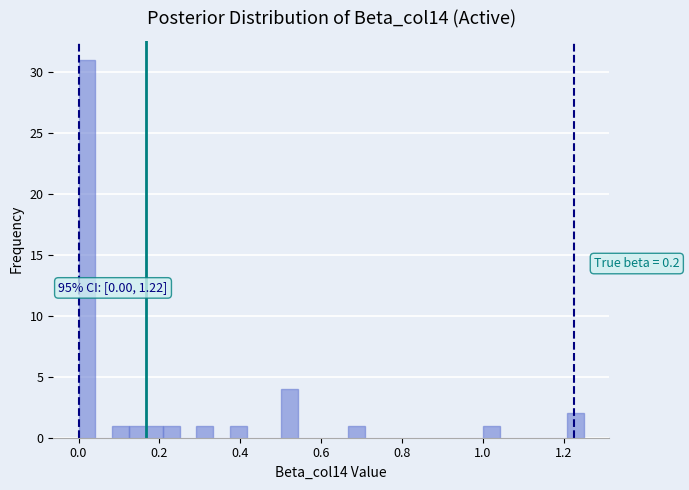

Around what value on the x-axis is the tallest bar? Give the approximate position of its centre, as read against the axis.

0.02